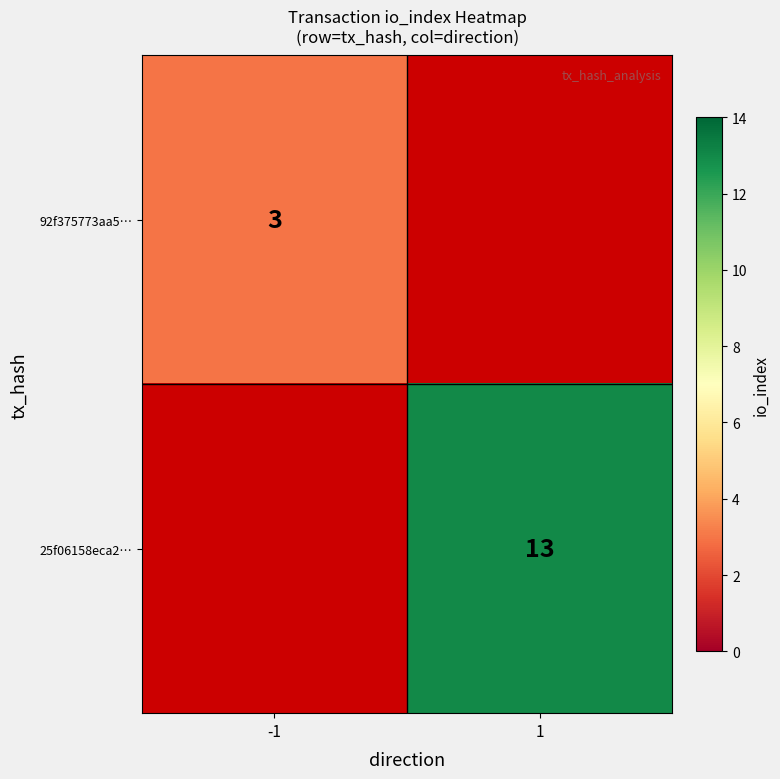

What is the smallest value displayed?

3.0